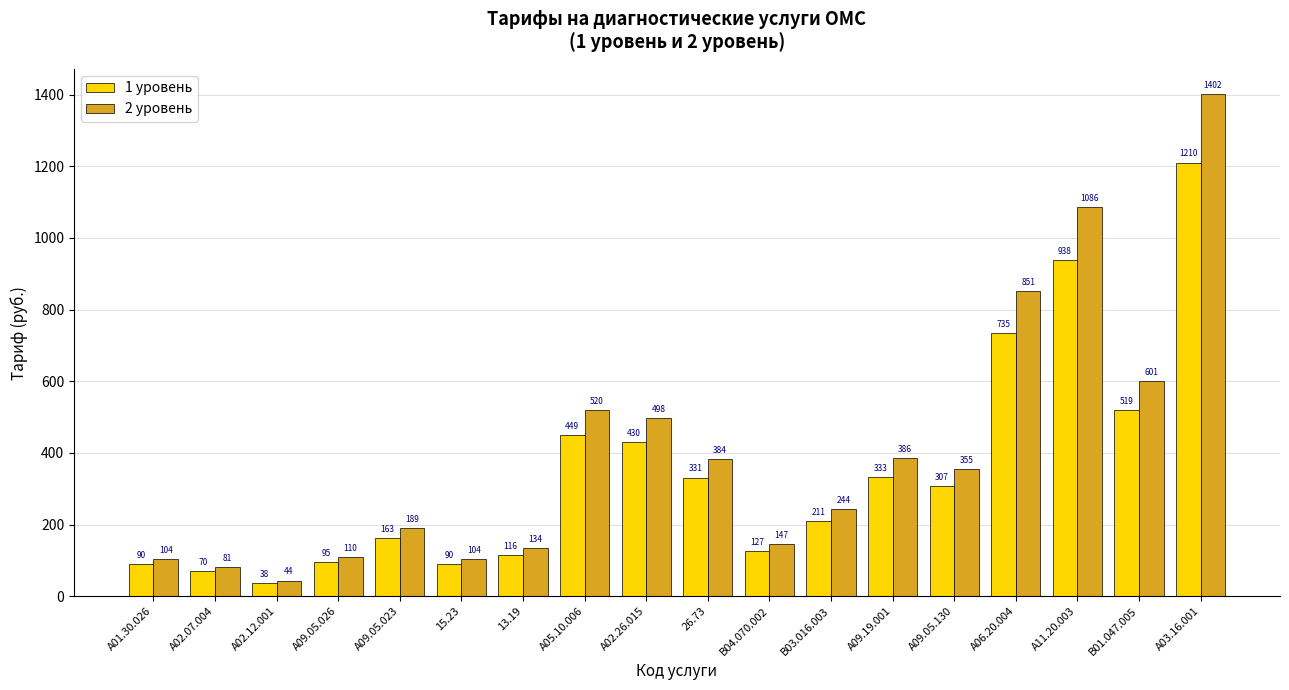

Which series has the widest spread of values?

2 уровень